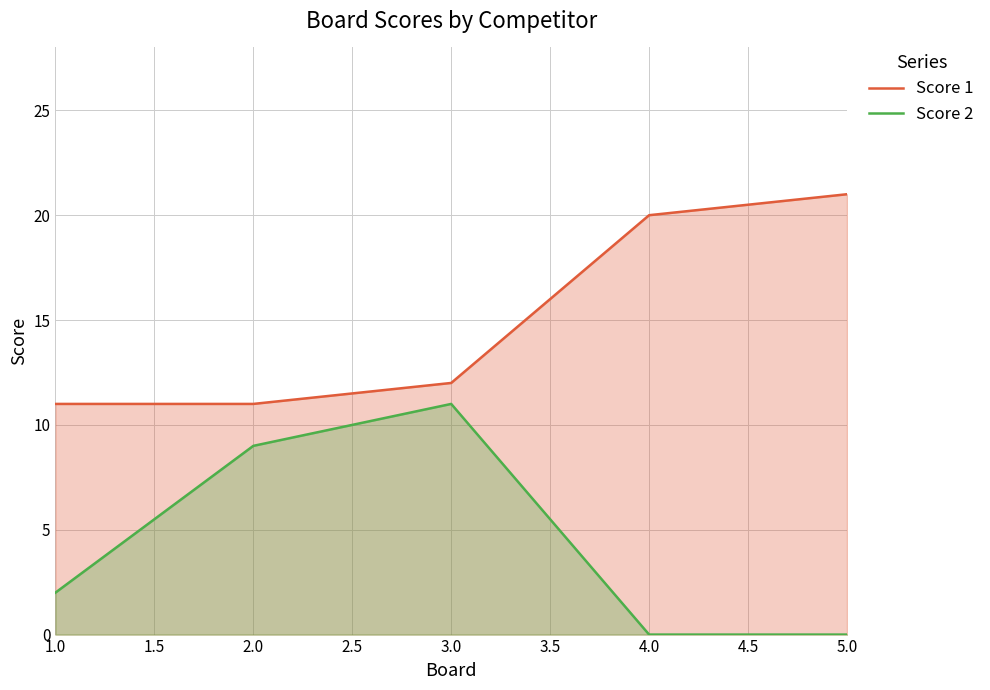

At which category is the sum across all series the highest?

3.0